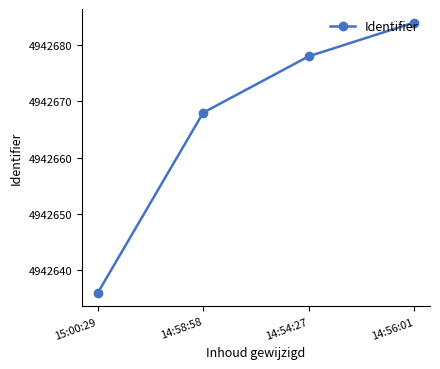

Between 14:54:27 and 14:58:58, which is larger?

14:54:27